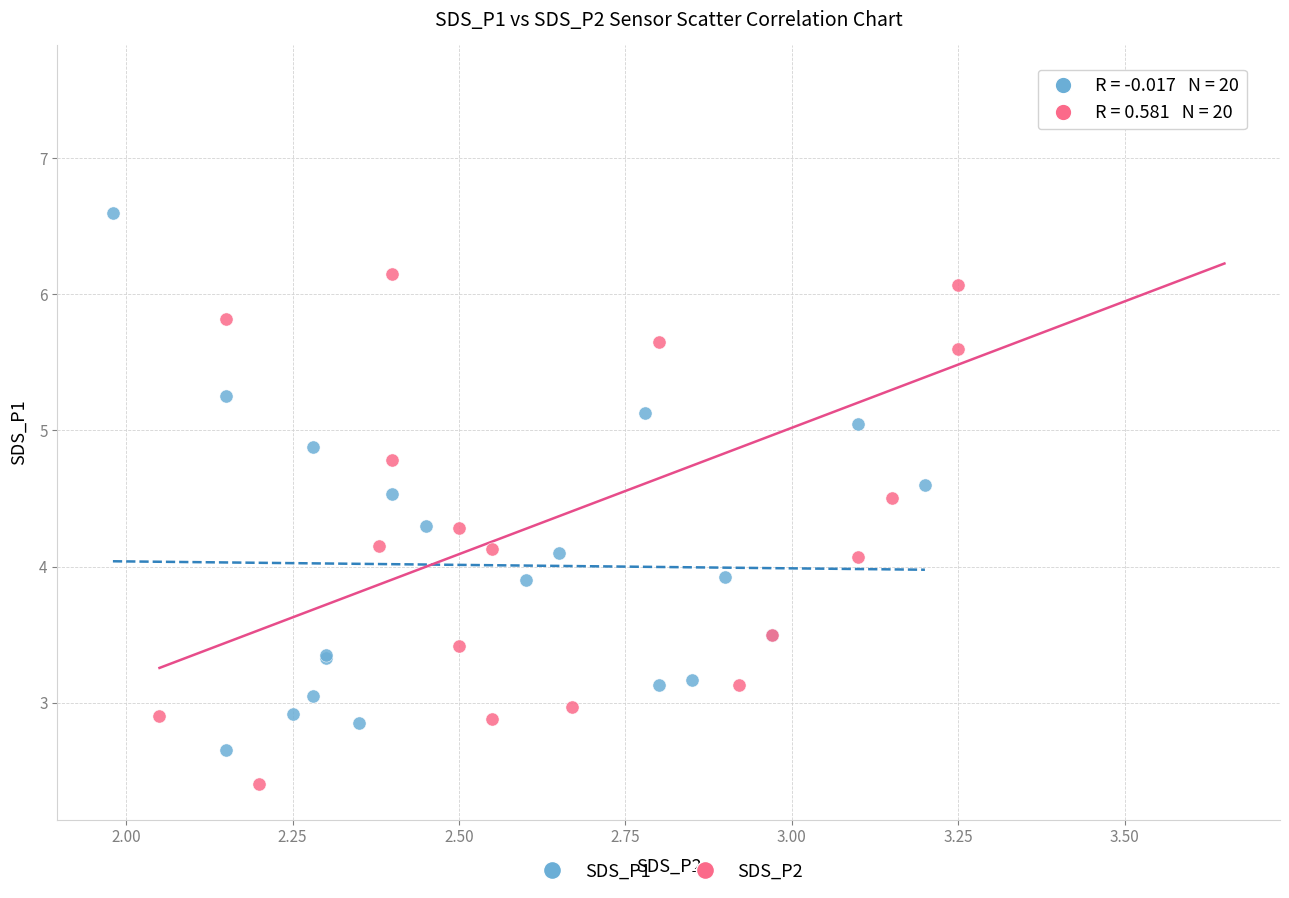

Which series contains the lowest Y value?

SDS_P2